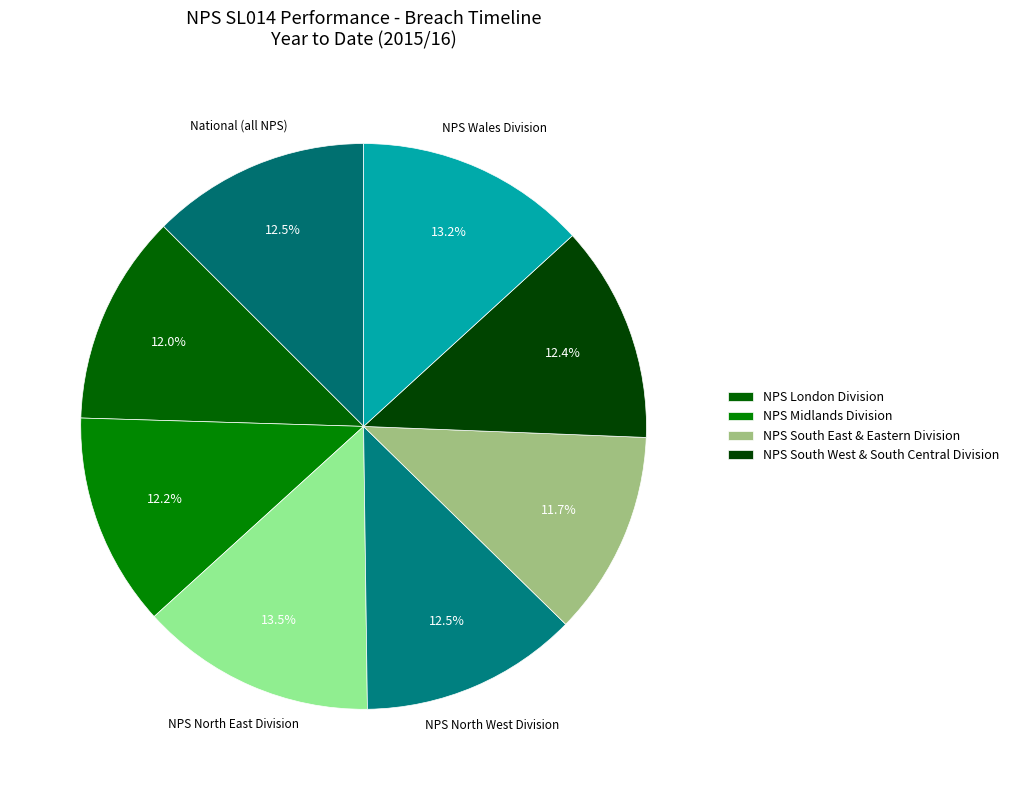

Which category has the smallest portion of the pie?

NPS South East & Eastern Division